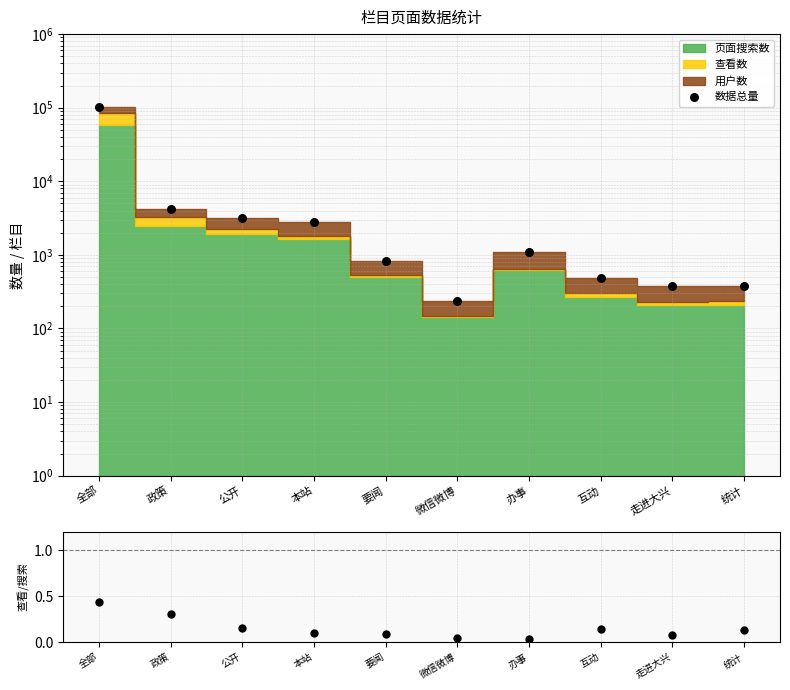

At how many categories does at least one series exceed 2642?

4